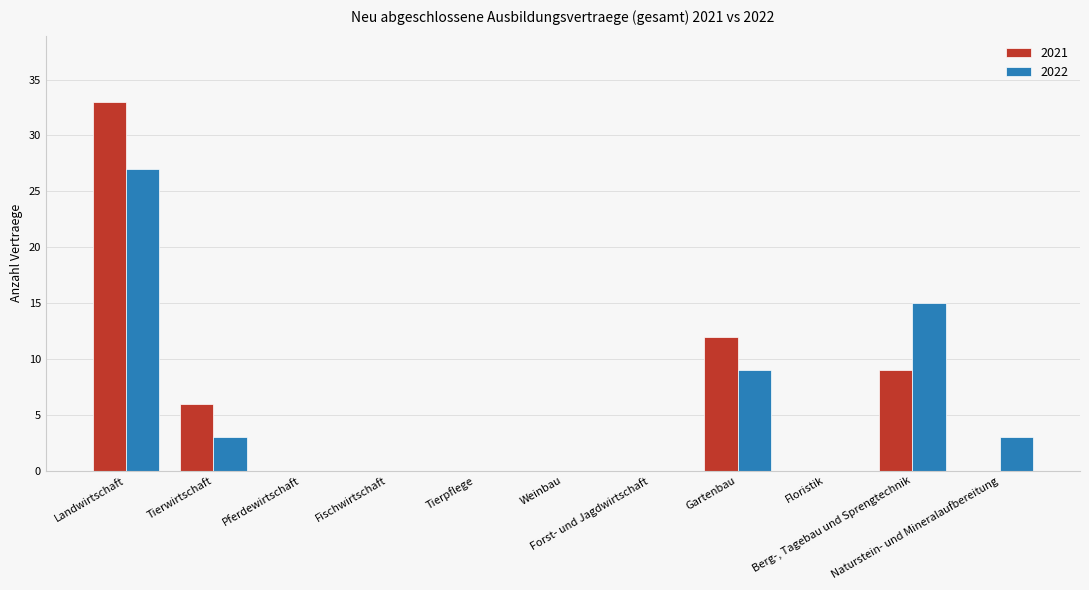

What is the sum of all 2021 values?

60